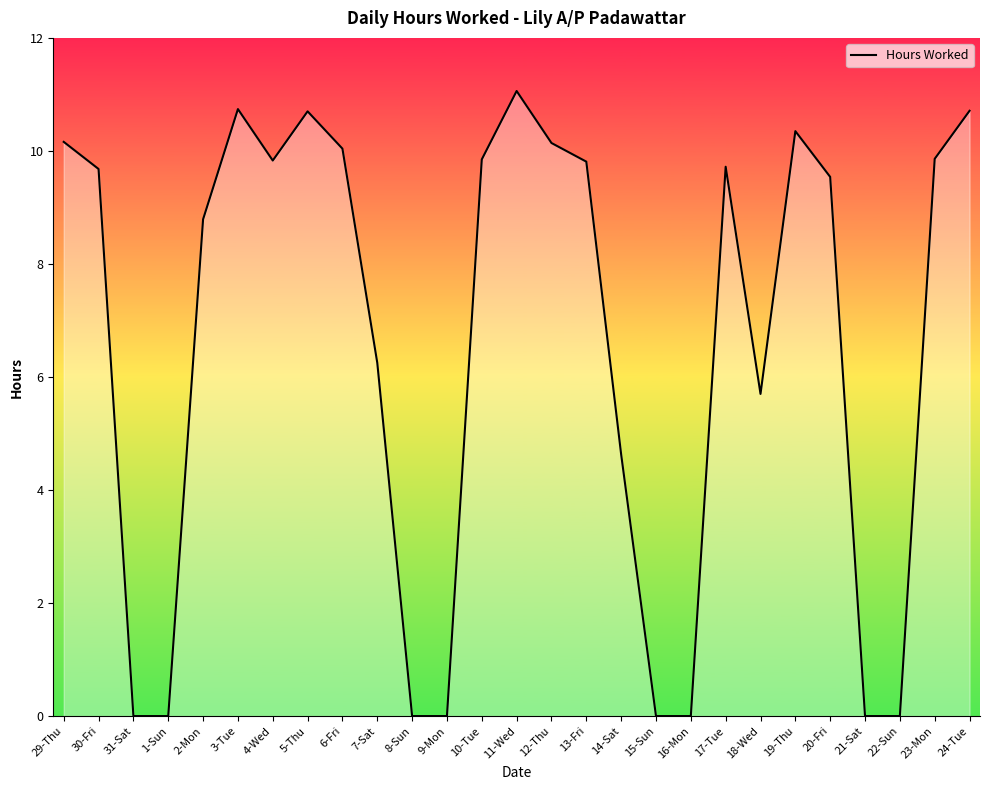

At which category does the chart reach its peak across all series?

11-Wed